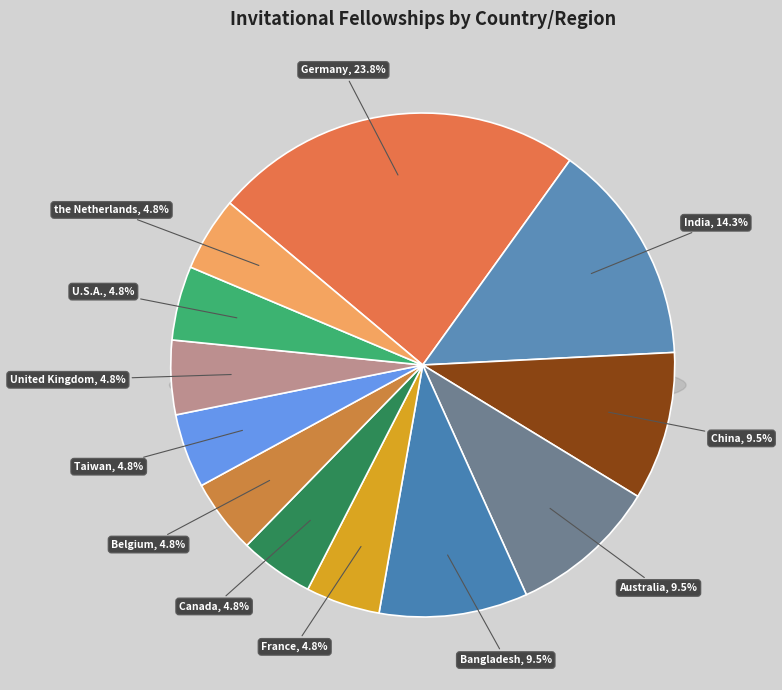

To the nearest percent, what is the average slice percentage?

8%